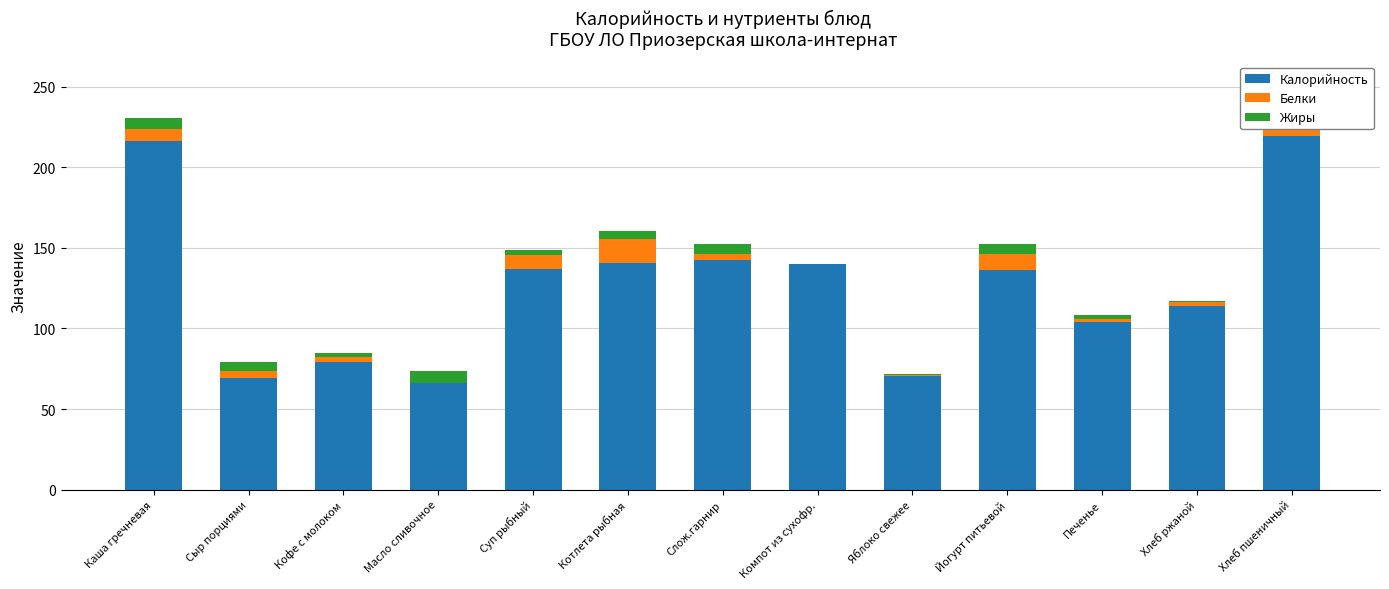

What is the maximum value for Калорийность?

219.6